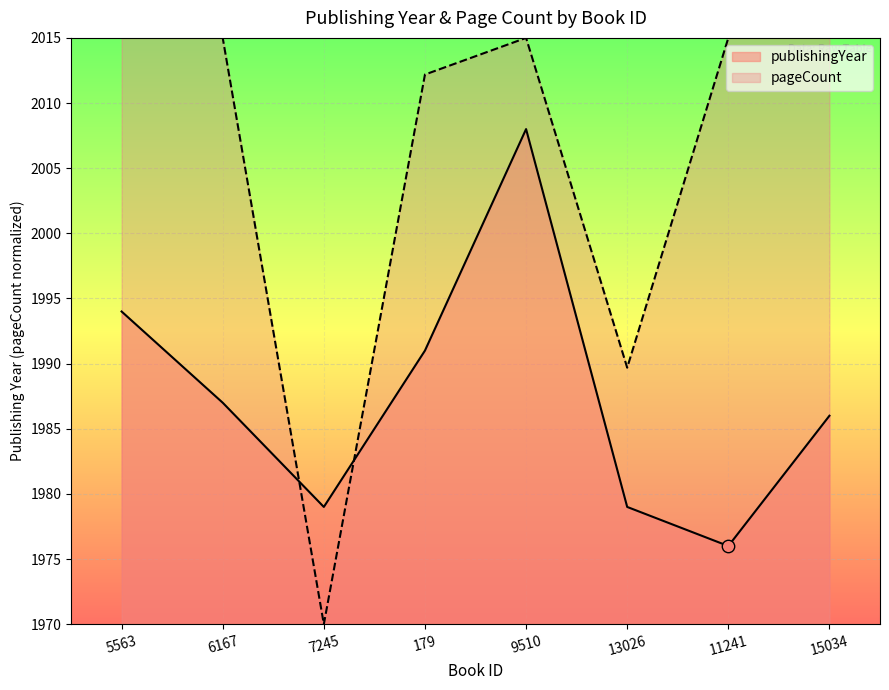

At which category is the sum across all series the highest?

9510